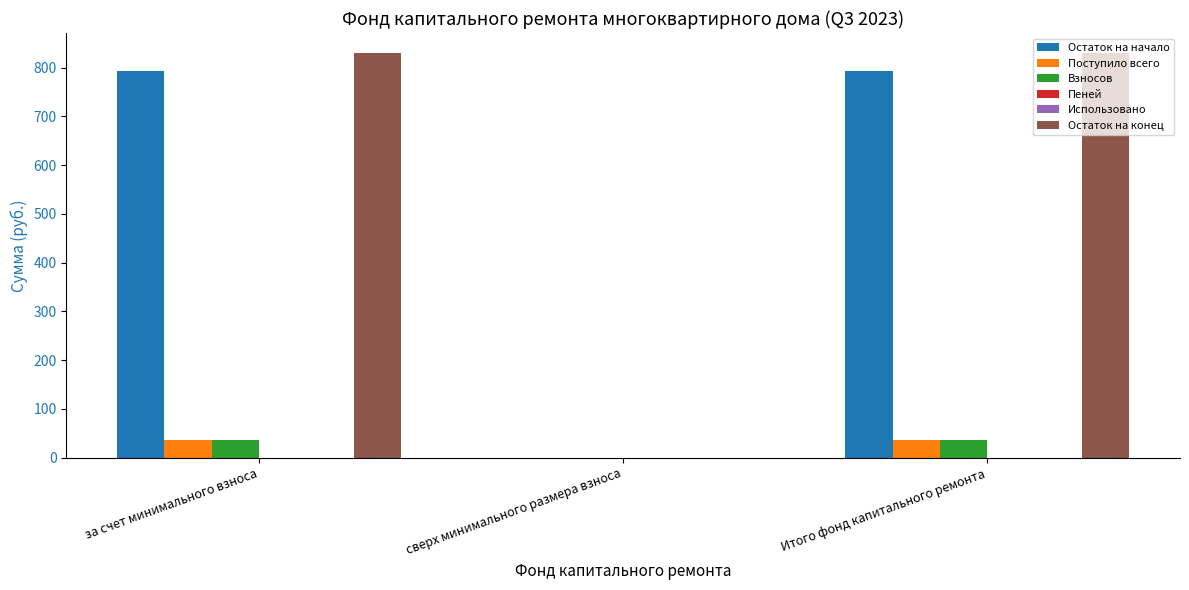

What is the highest value of the Взносов series?

36.3